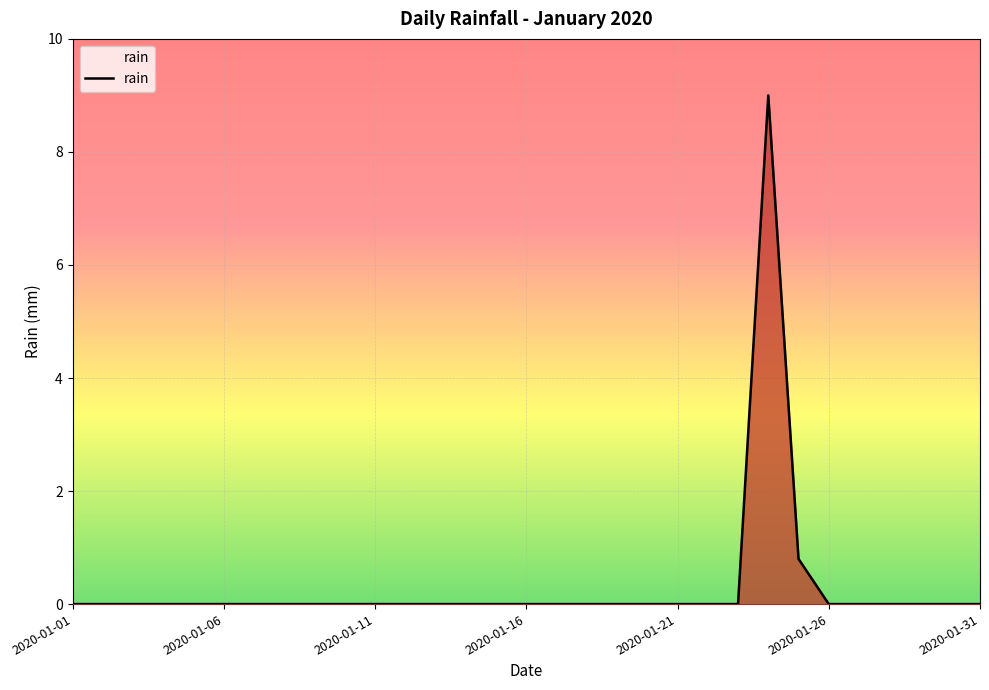

What is the difference between the maximum and minimum values?

9.0